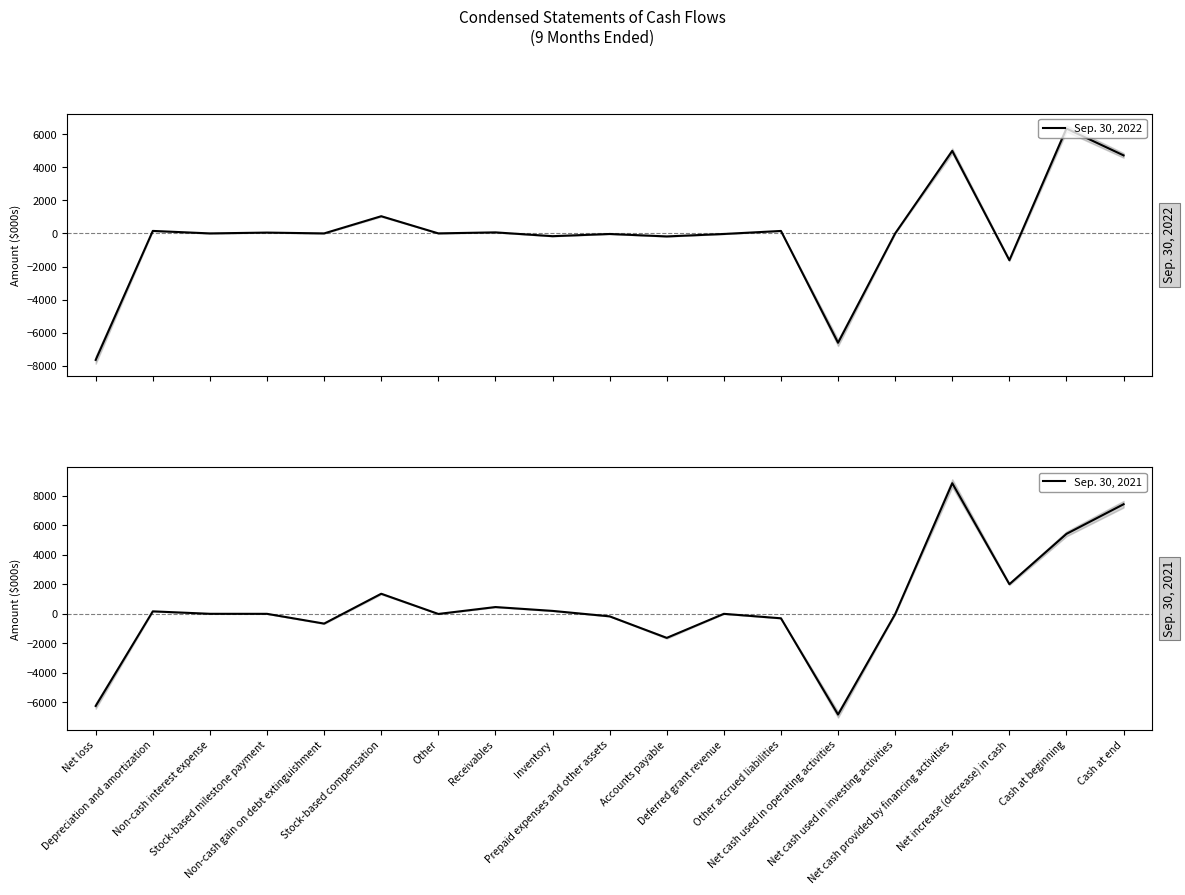

How many values in Sep. 30, 2021 are above zero?

9